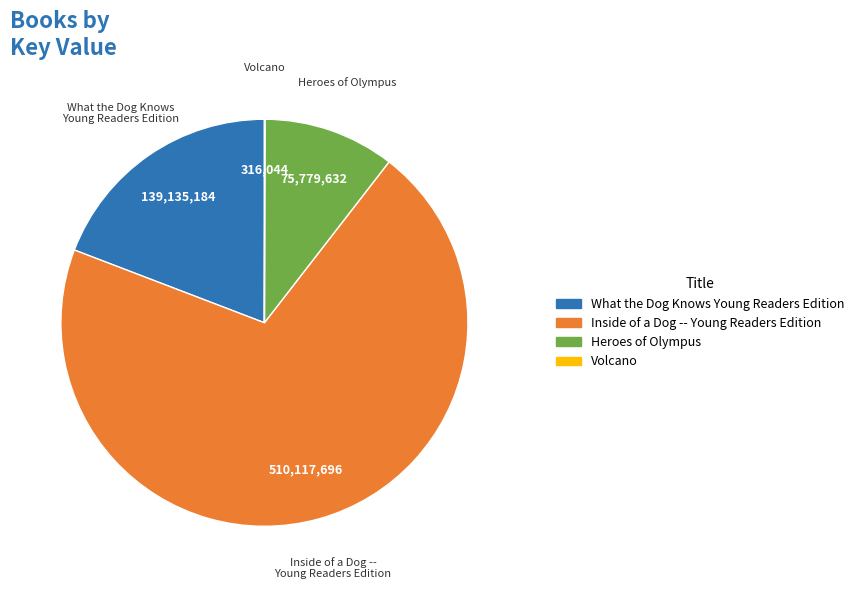

True or false: Heroes of Olympus accounts for 1% of the total.

False